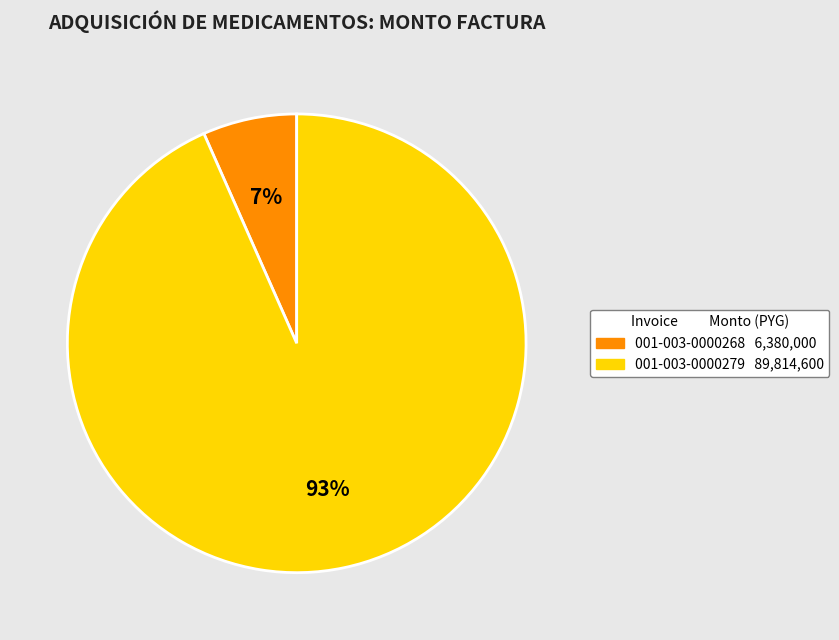

How many slices are in this pie chart?

2